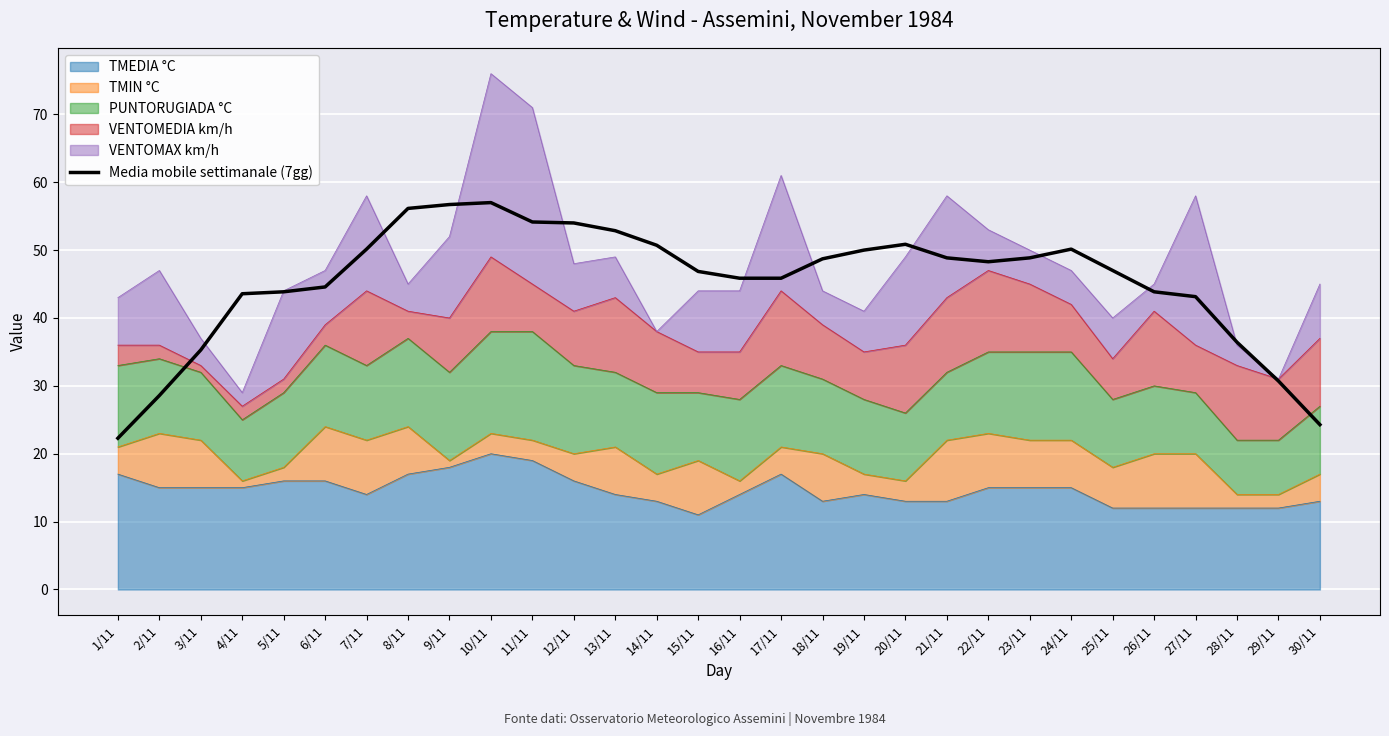

What is the label of the 24th point from the right?

7/11